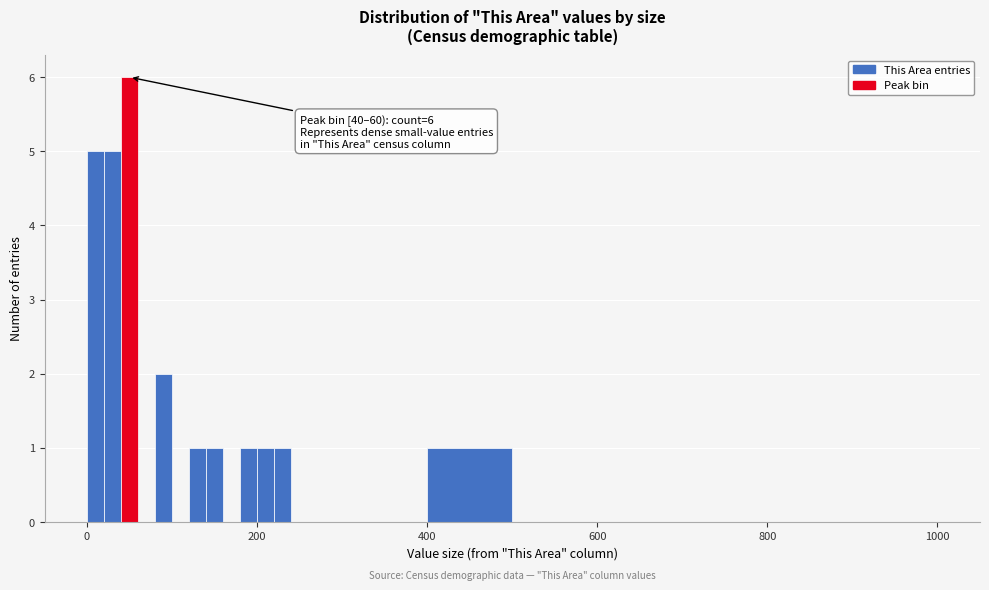

Read against the x-axis, roughly where is the centre of the tallest bar?

60